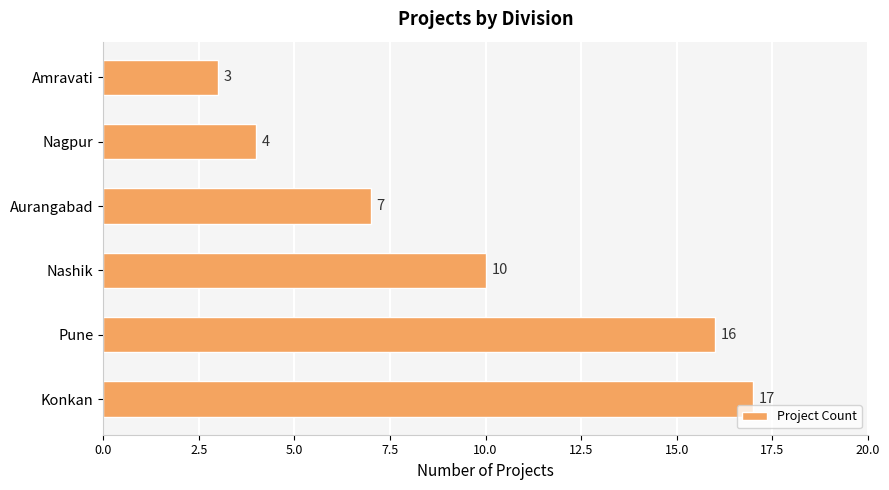

Rank the categories by value from highest to lowest.

Konkan, Pune, Nashik, Aurangabad, Nagpur, Amravati